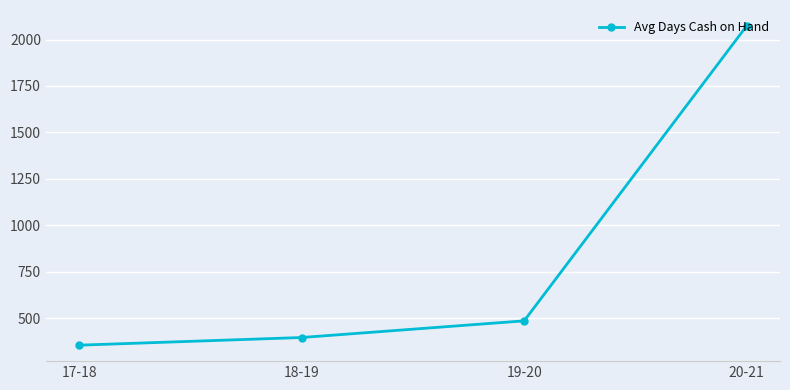

Which label corresponds to the smallest value in the chart?

17-18